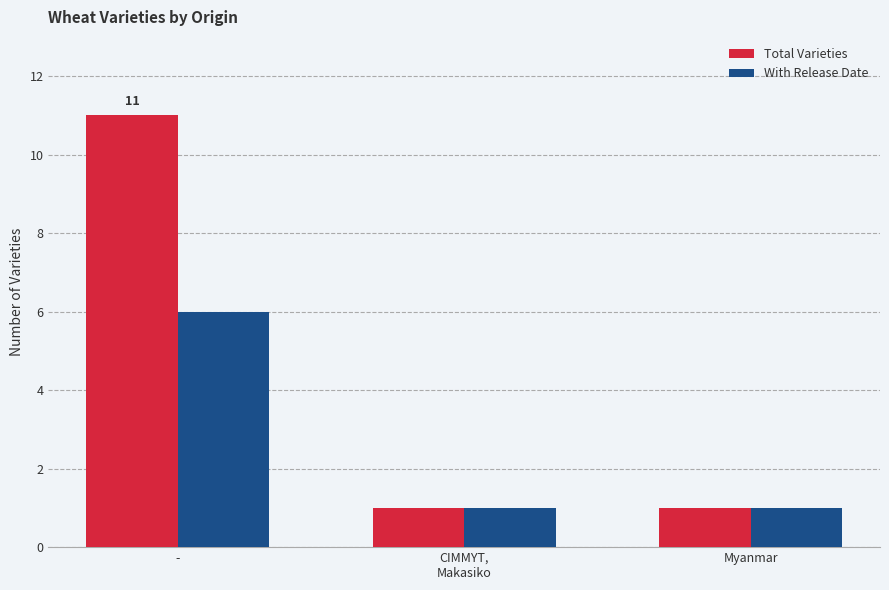

Reading left to right, what are all the values shown in this chart?

Total Varieties: 11	1	1
With Release Date: 6	1	1